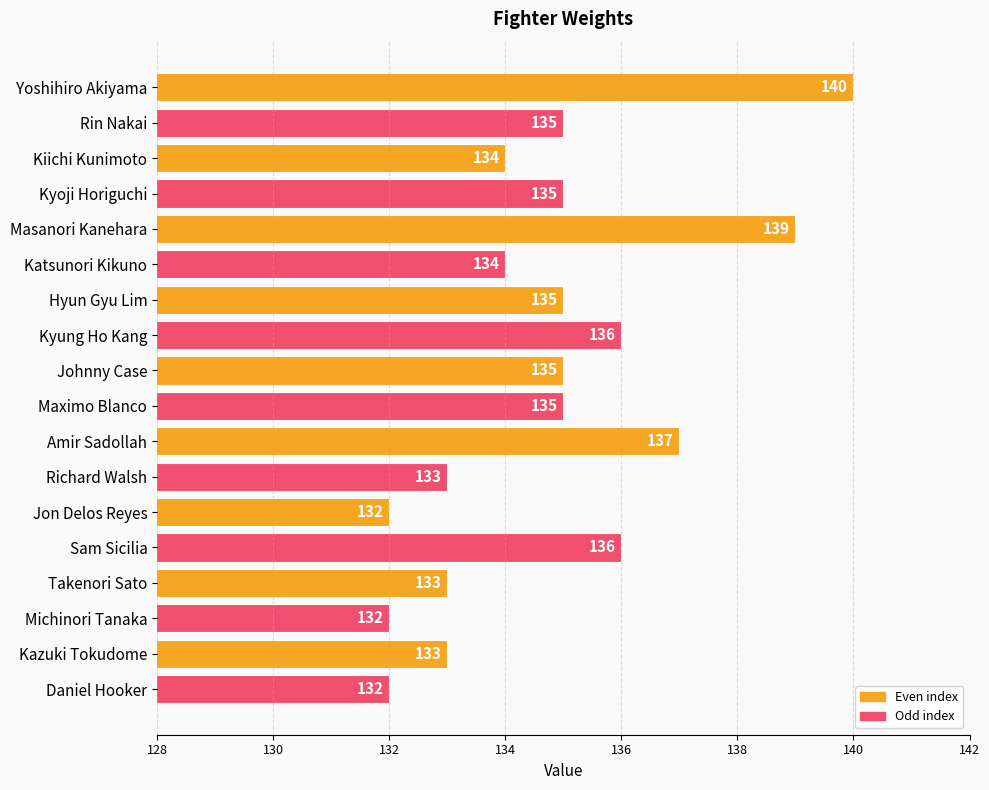

Which category has the highest value across all series?

Yoshihiro Akiyama